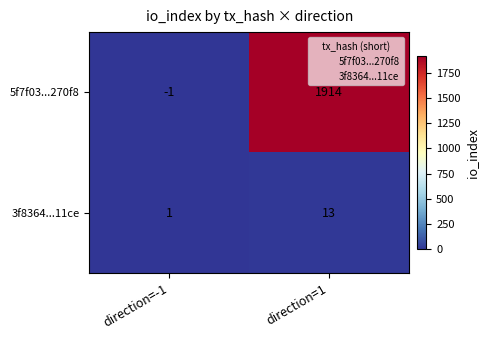

Reading right to left, transcribe all the data shown in this chart.

5f7f03...270f8: 1914	-1
3f8364...11ce: 13	1